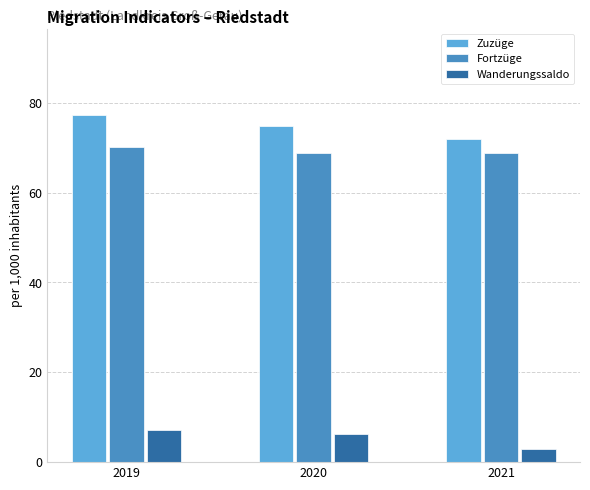

Is it true that Zuzüge equals 72.0 at 2021?

True